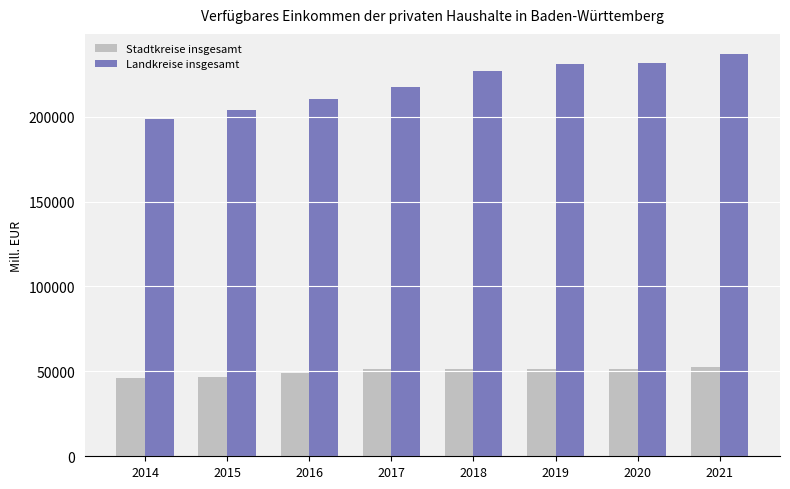

The Stadtkreise insgesamt series shows 46150.6 at 2014. True or false?

True